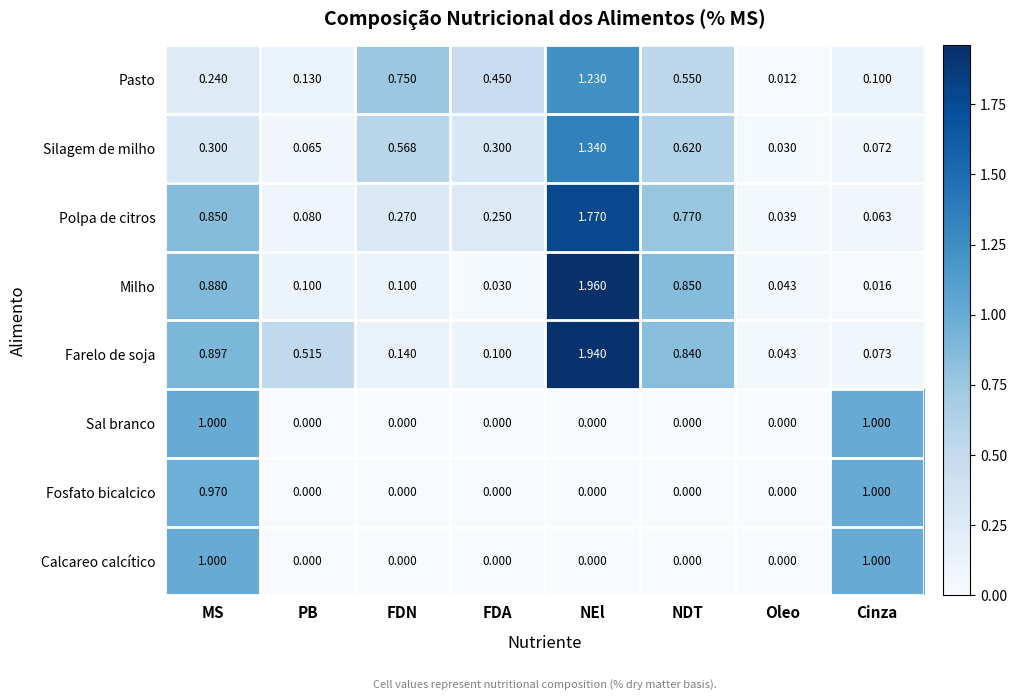

Which category has the lowest value in the Farelo de soja series?

Oleo